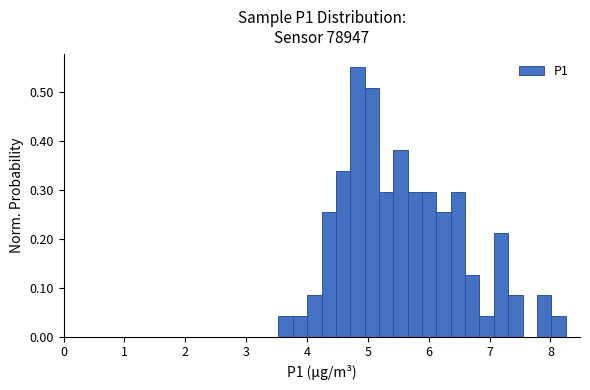

Around what value on the x-axis is the tallest bar? Give the approximate position of its centre, as read against the axis.

4.8